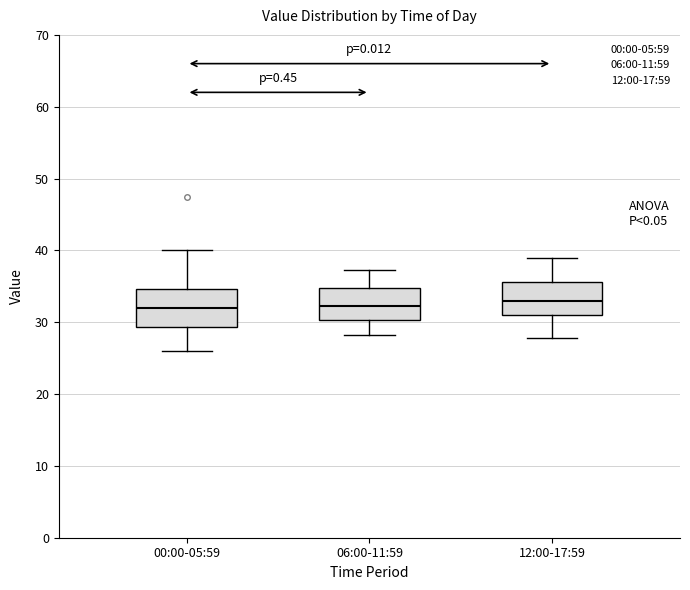

Reading left to right, transcribe this box plot: for each box, give where its median line is, the range the box spans, and where its two whiskers end, as read against the y-axis. The values are not printed on the chart, so give them approximately, as read against the axis.

00:00-05:59: median 32, box 29 to 35, whiskers 26 to 40
06:00-11:59: median 32, box 30 to 35, whiskers 28 to 37
12:00-17:59: median 33, box 31 to 36, whiskers 28 to 39